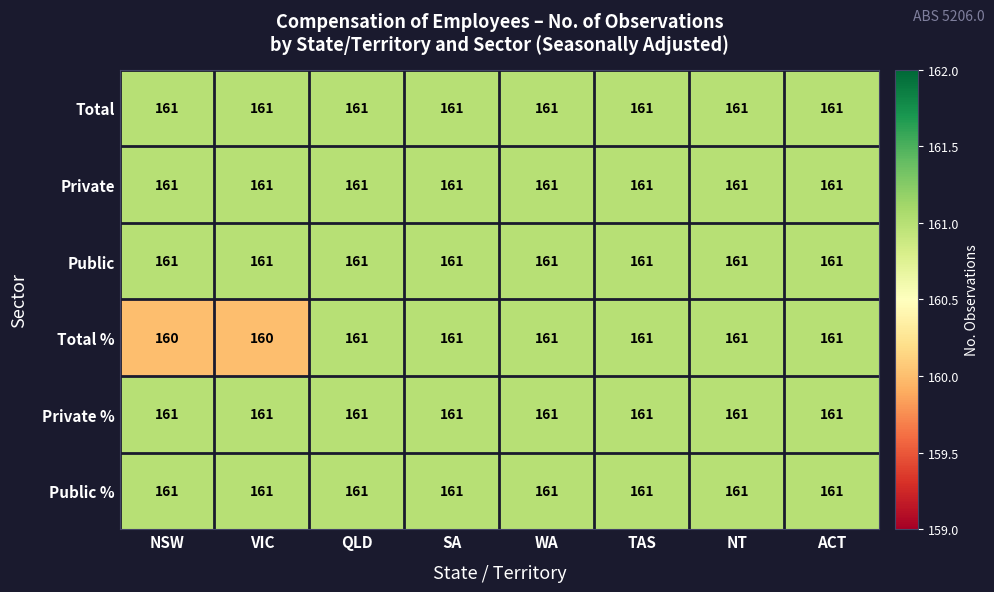

What is the total value across all series at WA?

966